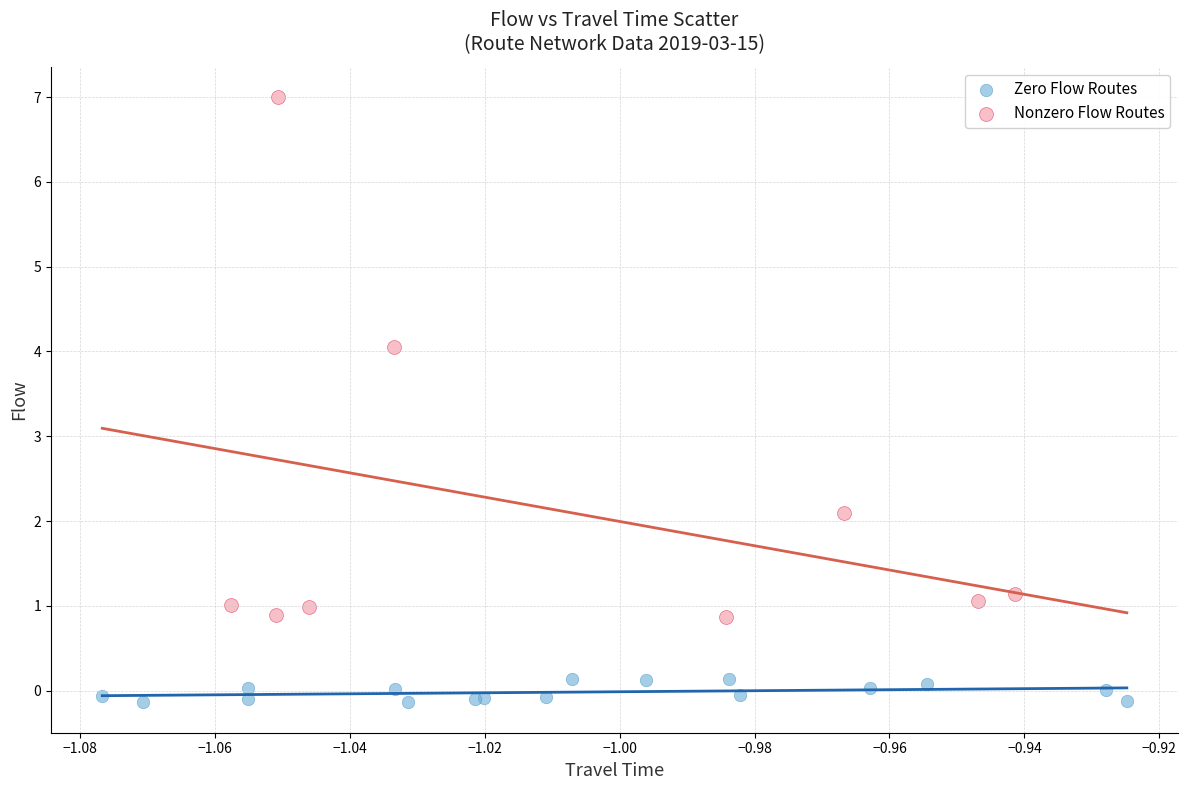

Which series reaches the maximum Y coordinate?

Nonzero Flow Routes